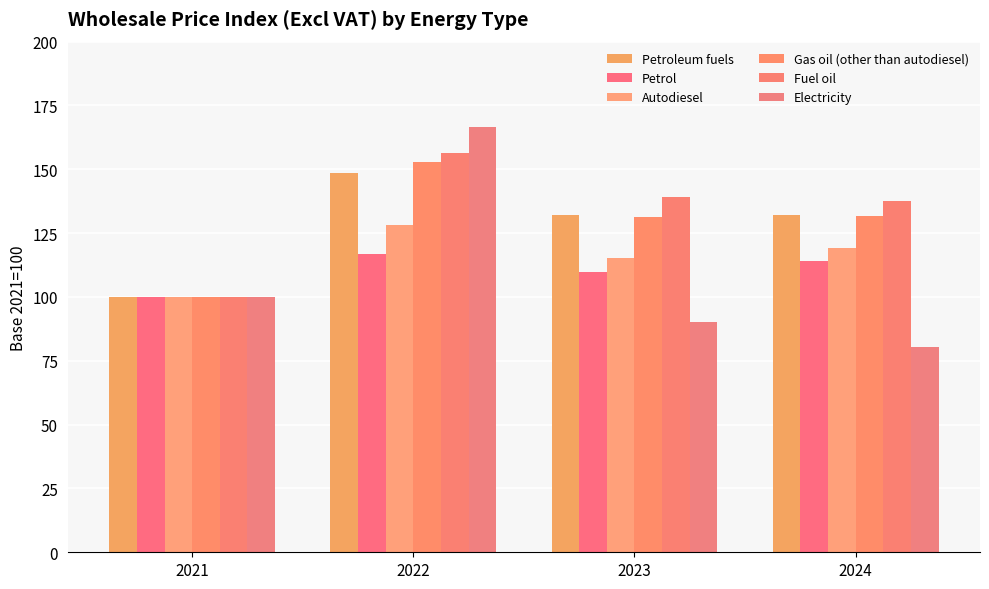

What is the smallest value displayed?

80.3